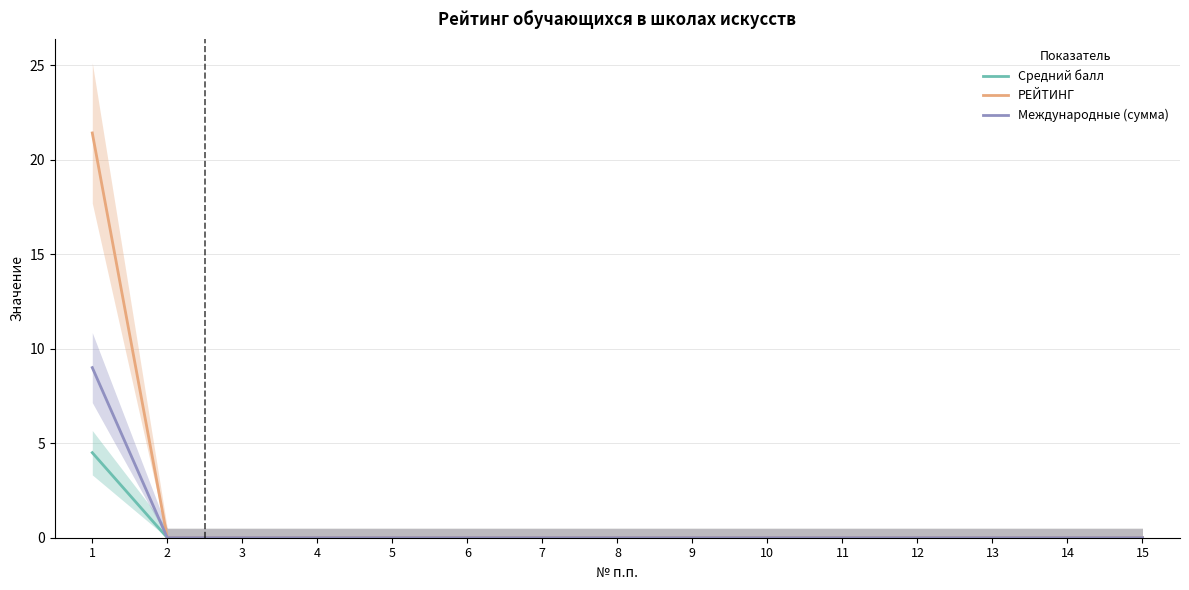

What is the difference between the highest and lowest values at 1?

16.9